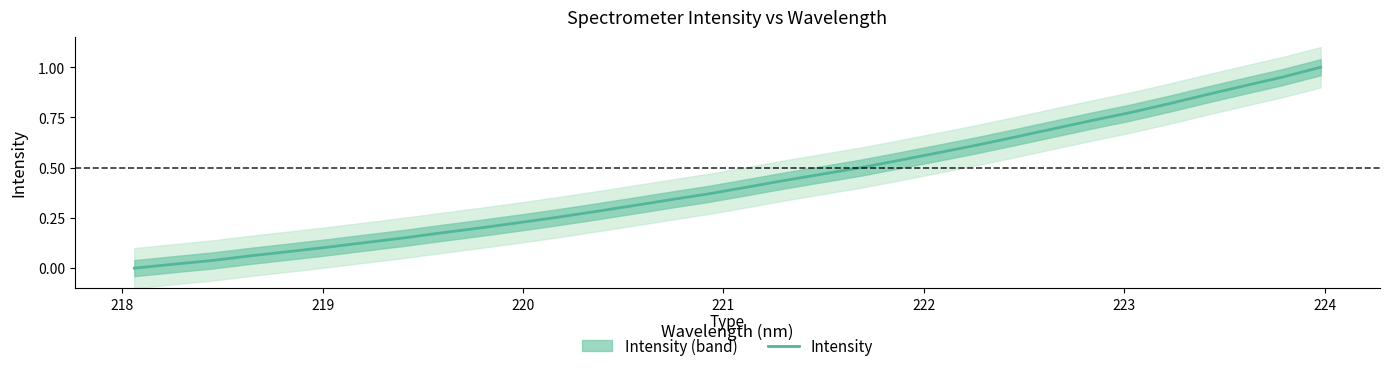

Is this an area chart (filled region under the line)?

No